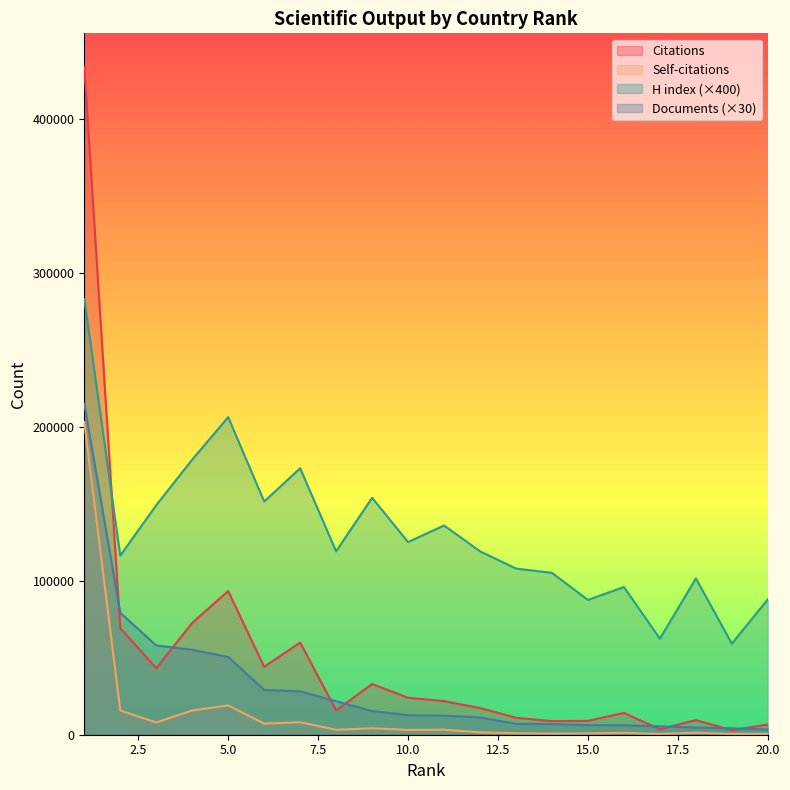

What is the difference between the second highest and minimum values in the H index series?

147200